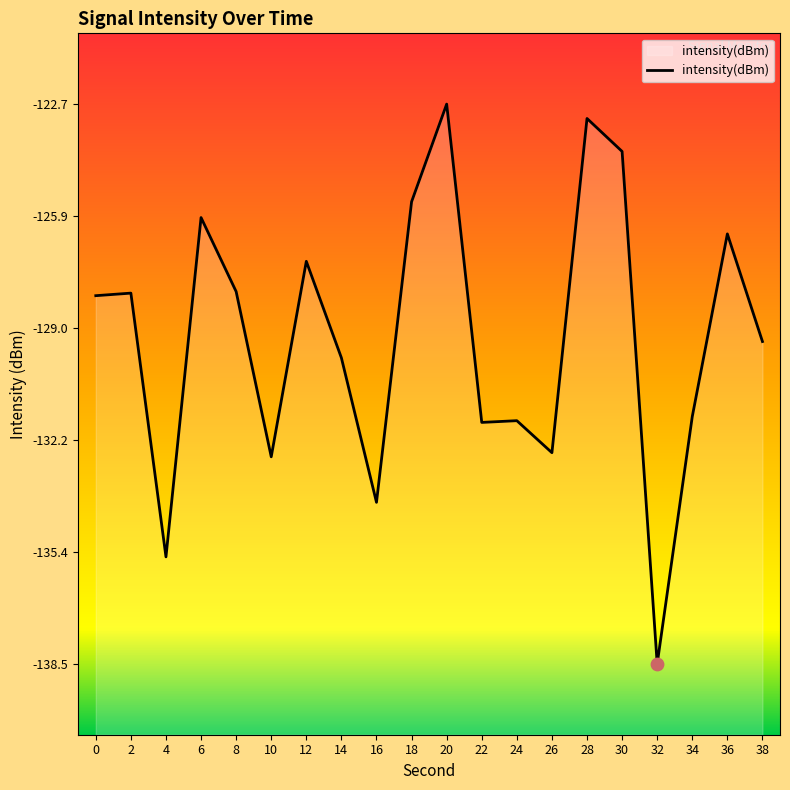

Between 38 and 6, which is larger?

6